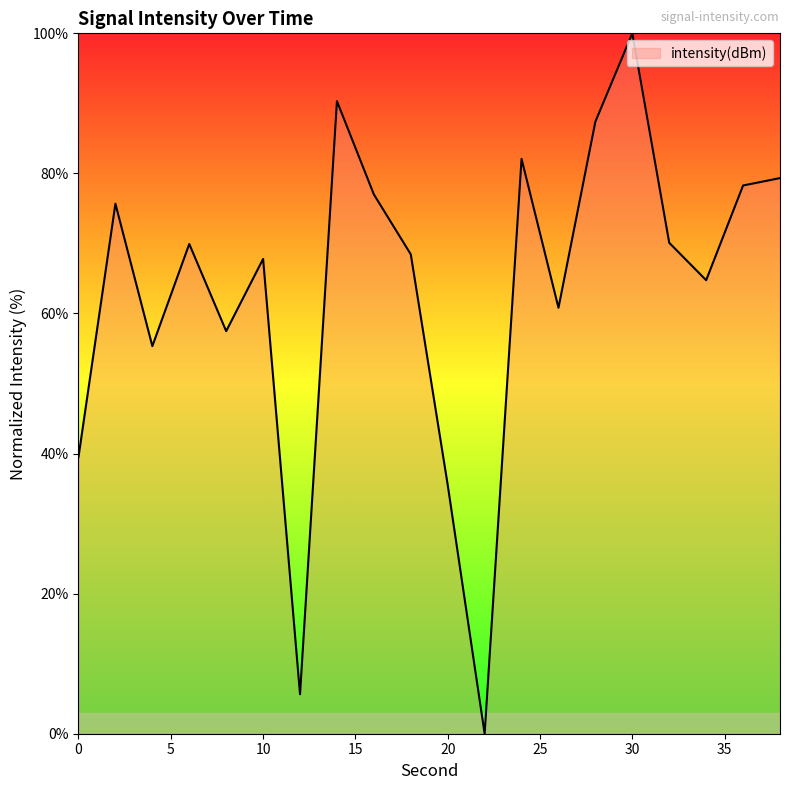

What is the greatest value displayed?

100.0